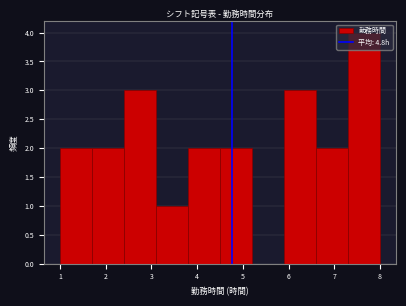

Over which range of the x-axis is the bar tallest?

7.3 to 8.0